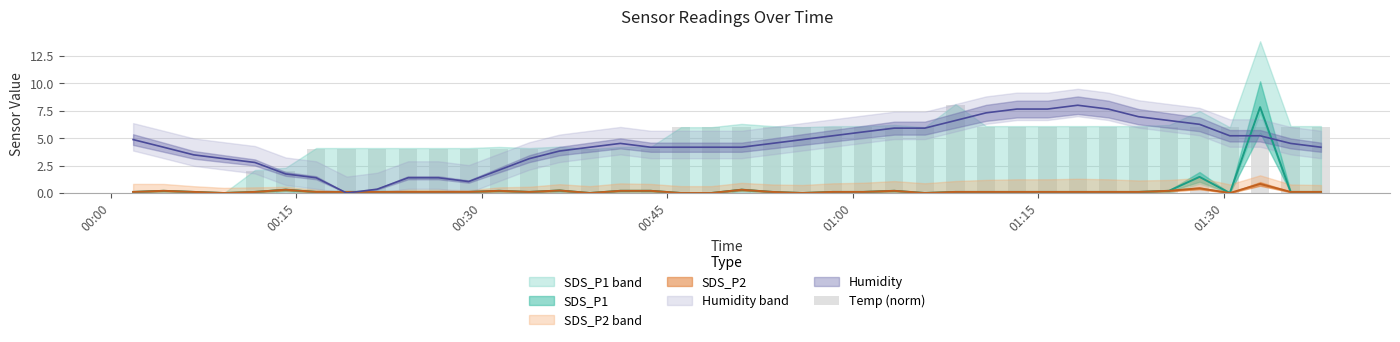

How many data points are less than 5?

18